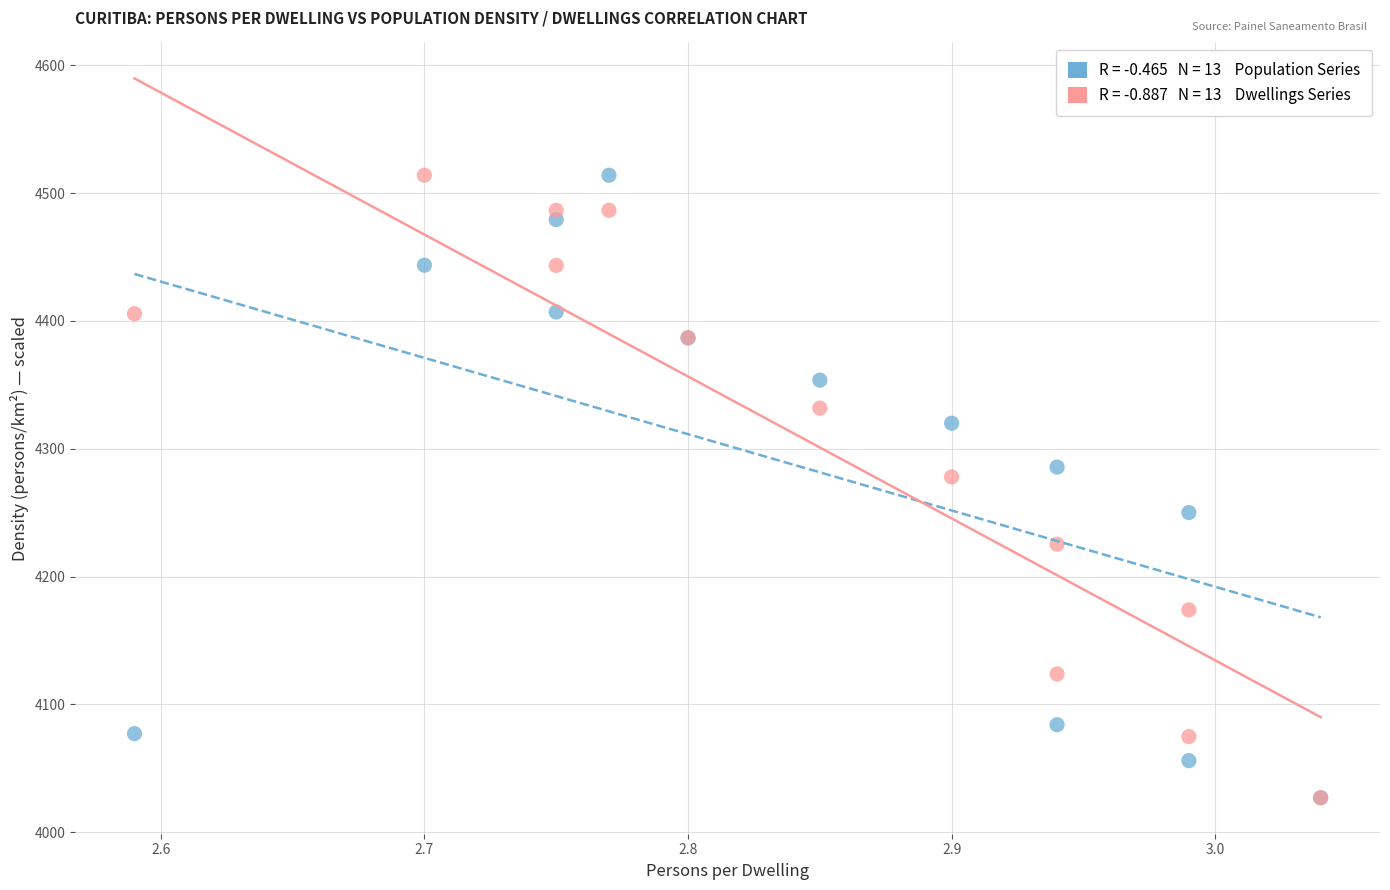

Across all series, what Y value is closest to 4270?

4277.9